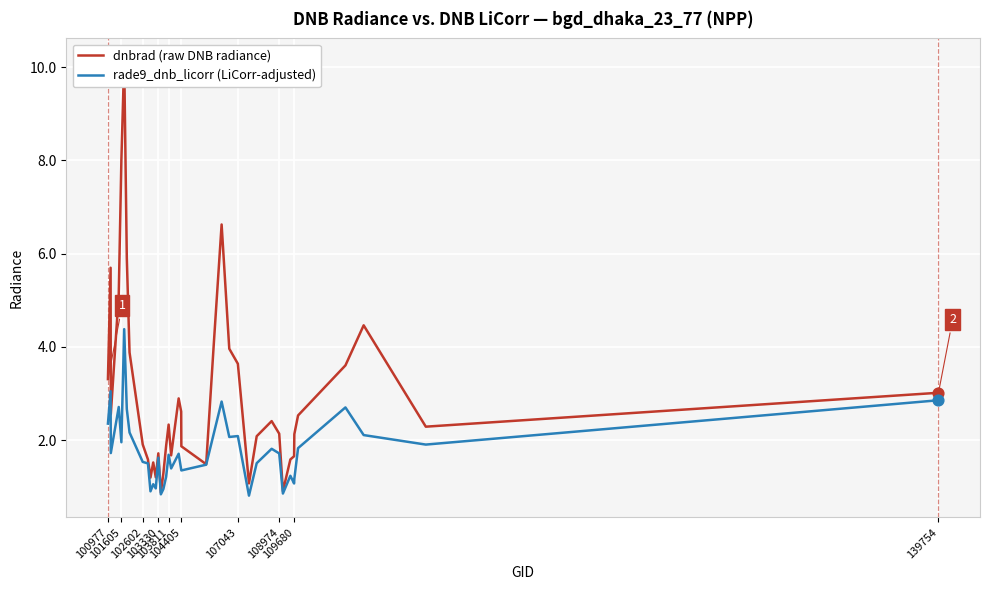

What is the minimum value for rade9_dnb_licorr (LiCorr-adjusted)?

0.8